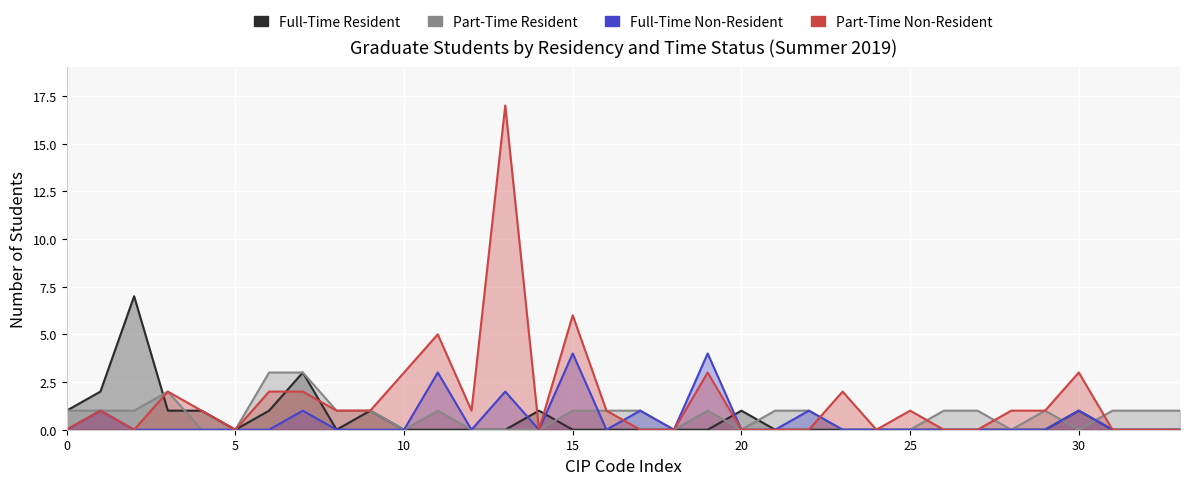

What is the total value across all series at 260908?

2